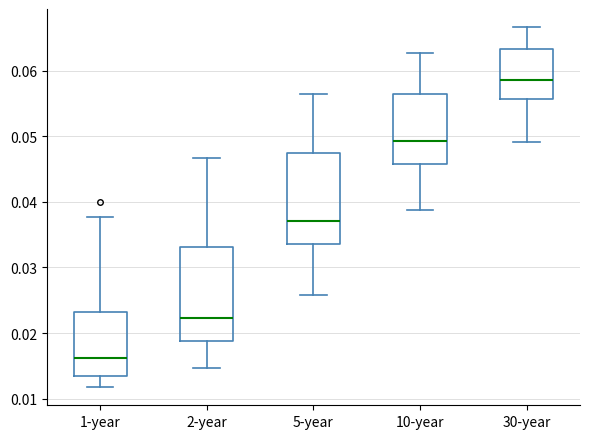

Which box's median line is the highest?

30-year